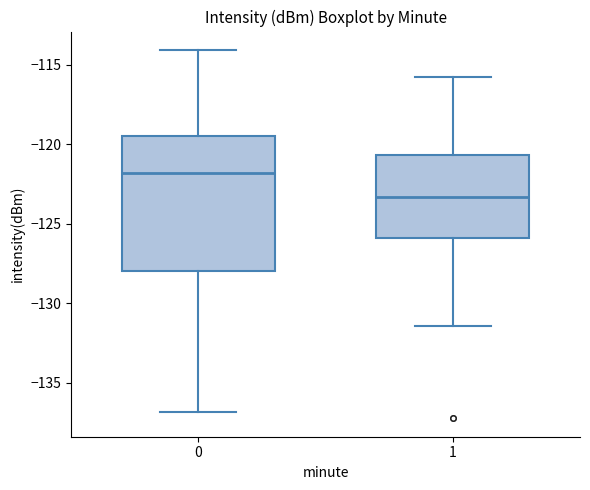

Where does the median line of the box at x = 0 sit on the y-axis? The values are not printed on the chart, so give them approximately, as read against the axis.

-122.0